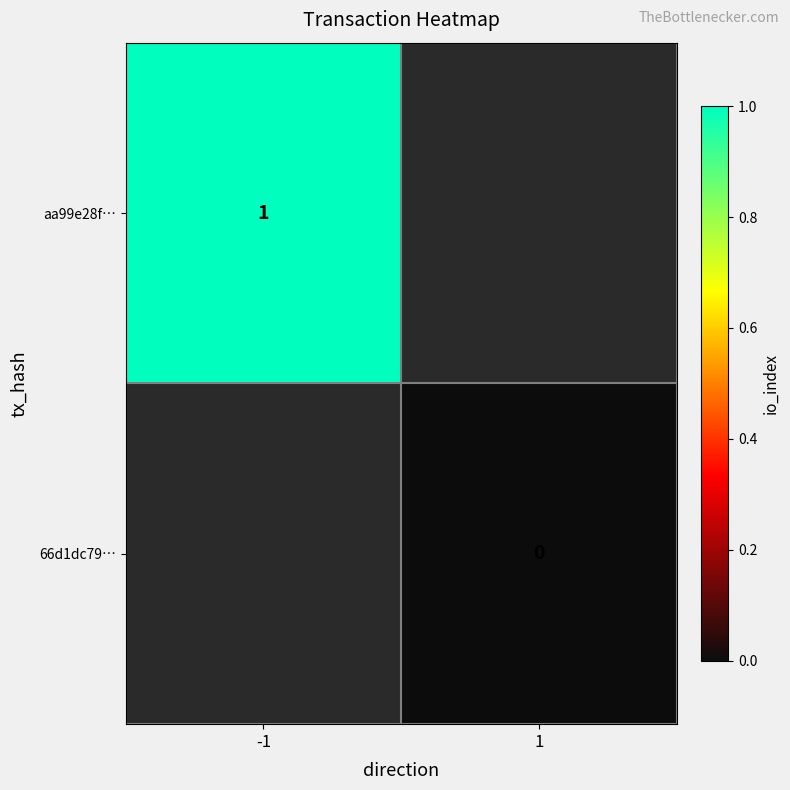

The aa99e28f… series shows 1 at -1. True or false?

True